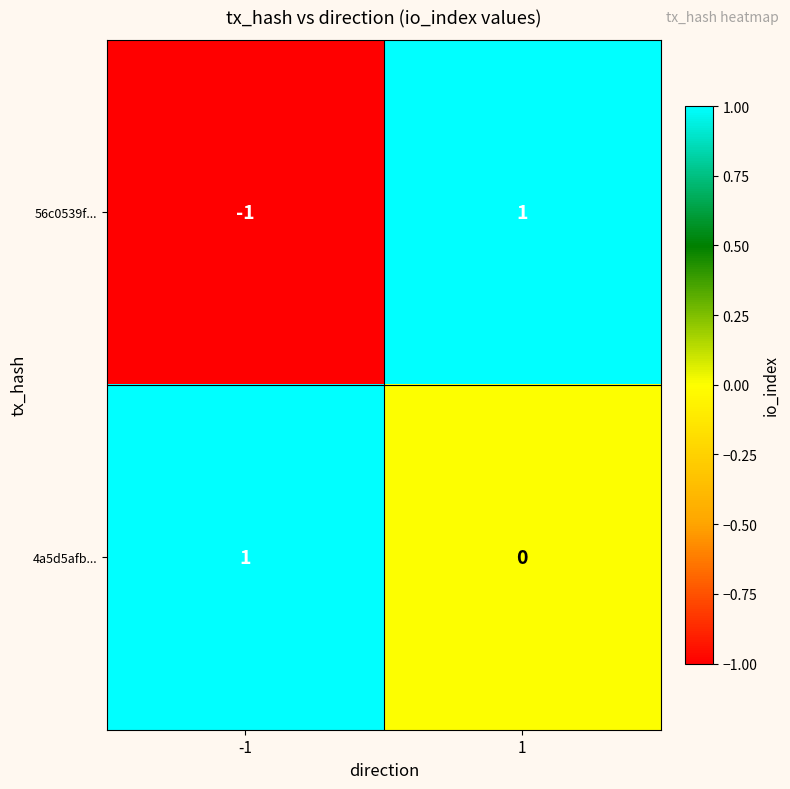

True or false: 56c0539f... has a value of -1 at -1.

True